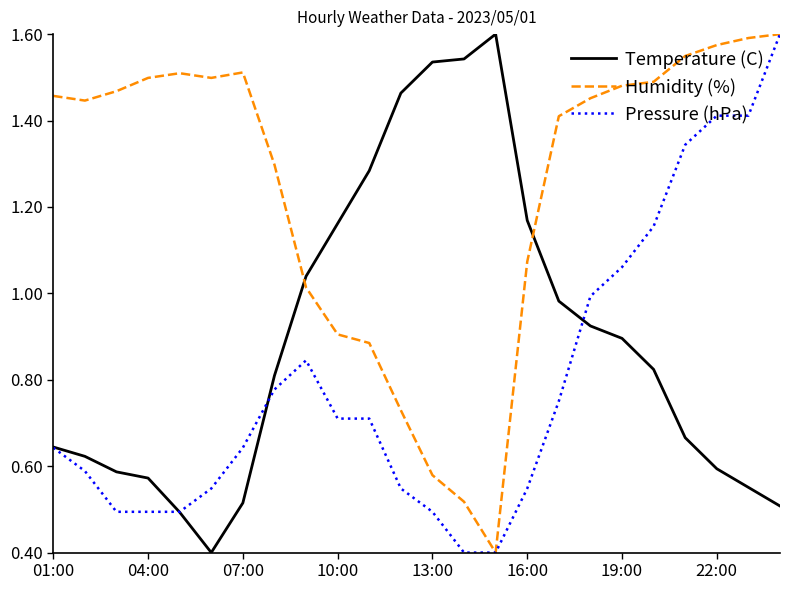

What is the minimum value shown in the chart?

0.4